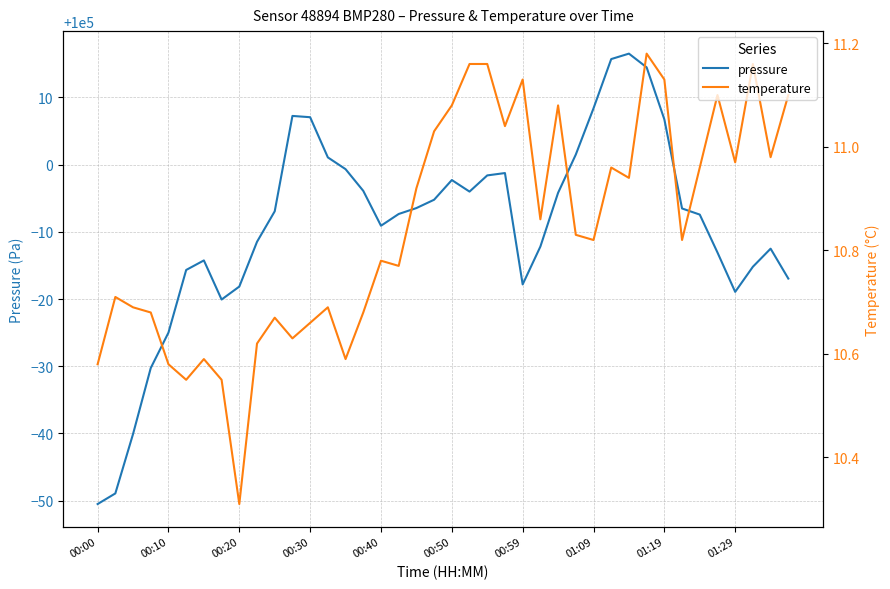

What is the average value of the temperature series?

10.8